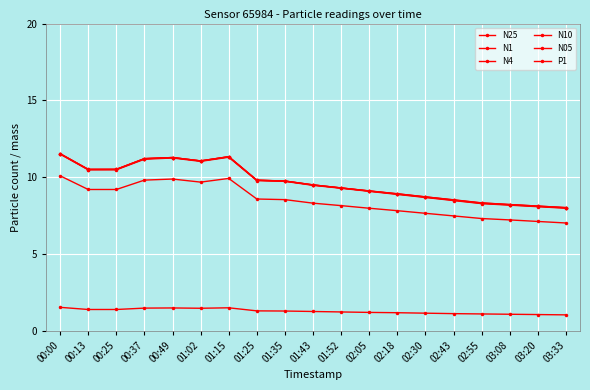

Count the number of data series in this chart.

6